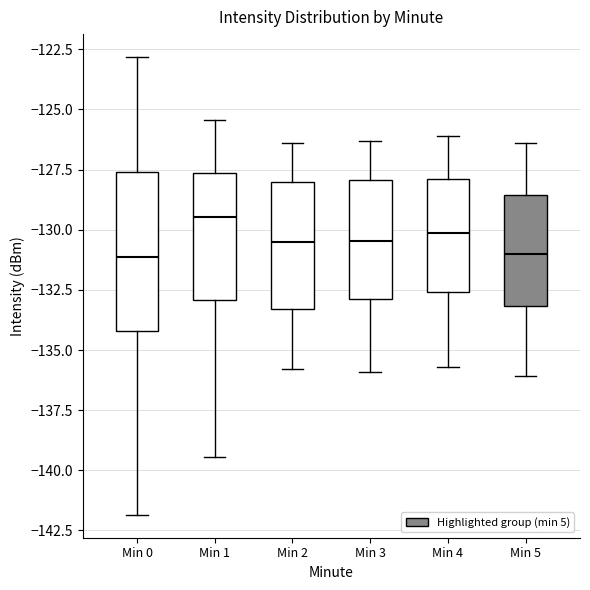

Where does the median line of the box for Min 1 sit on the y-axis? The values are not printed on the chart, so give them approximately, as read against the axis.

-129.5